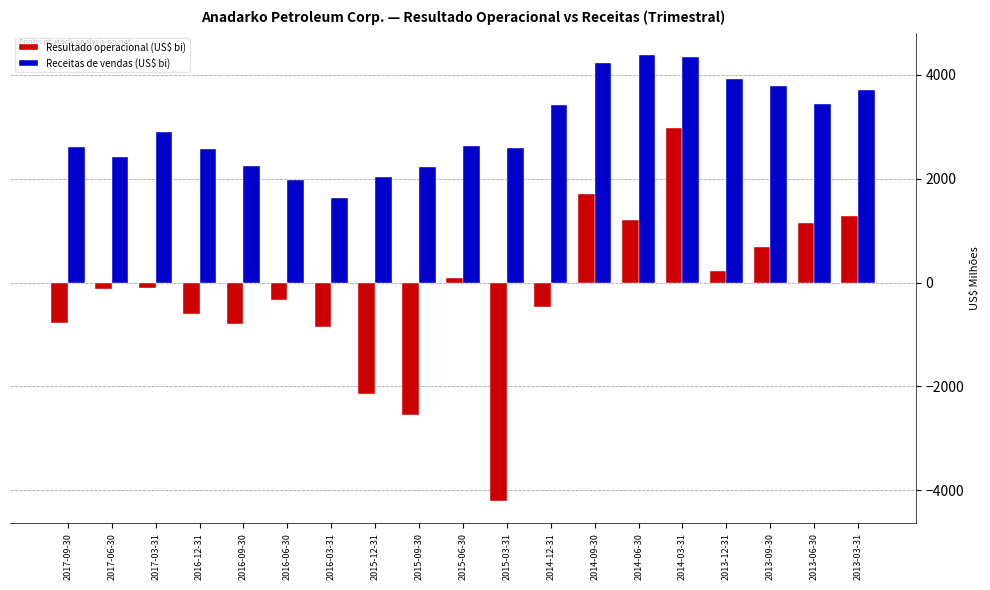

What is the spread (max minus min) of values at 2013-09-30?

3100